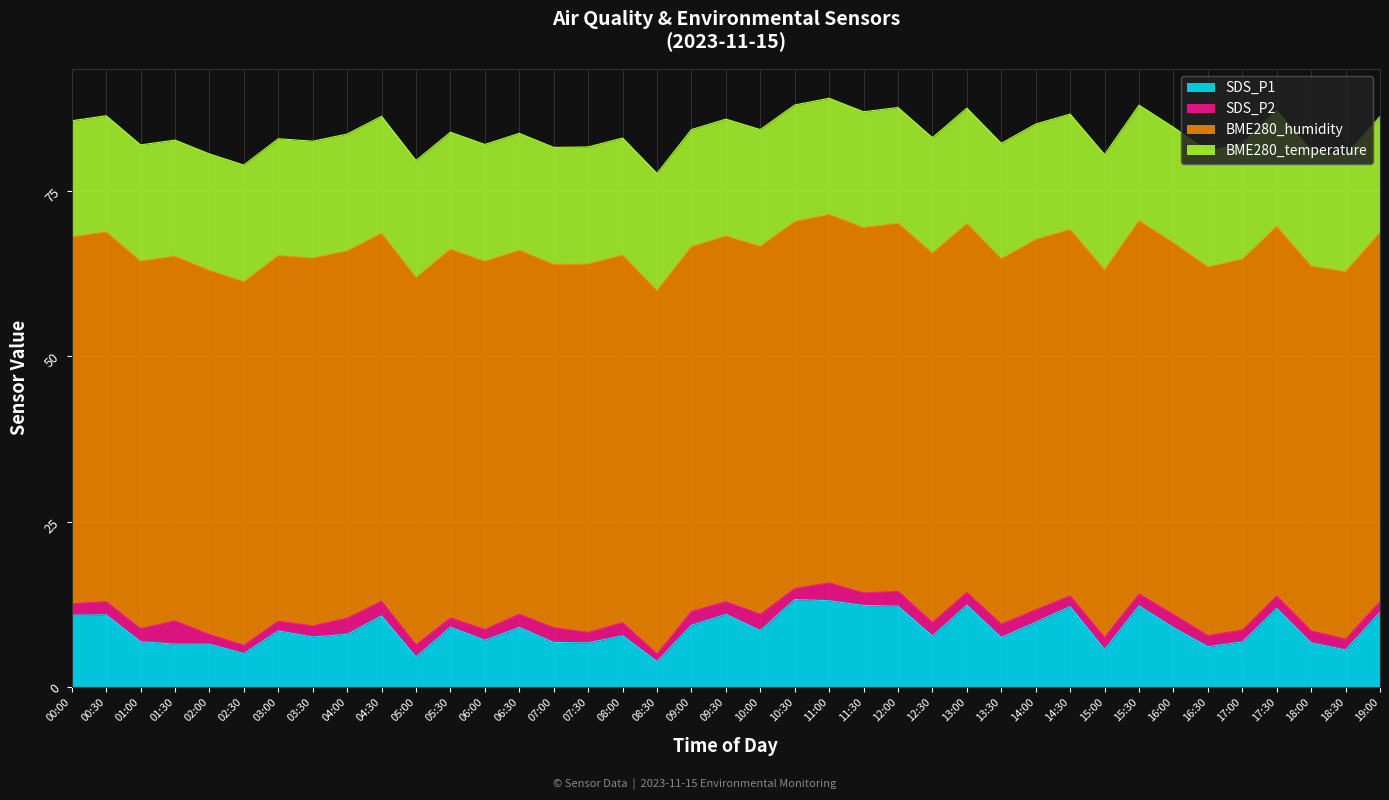

Does the chart display data point markers on the line(s)?

No